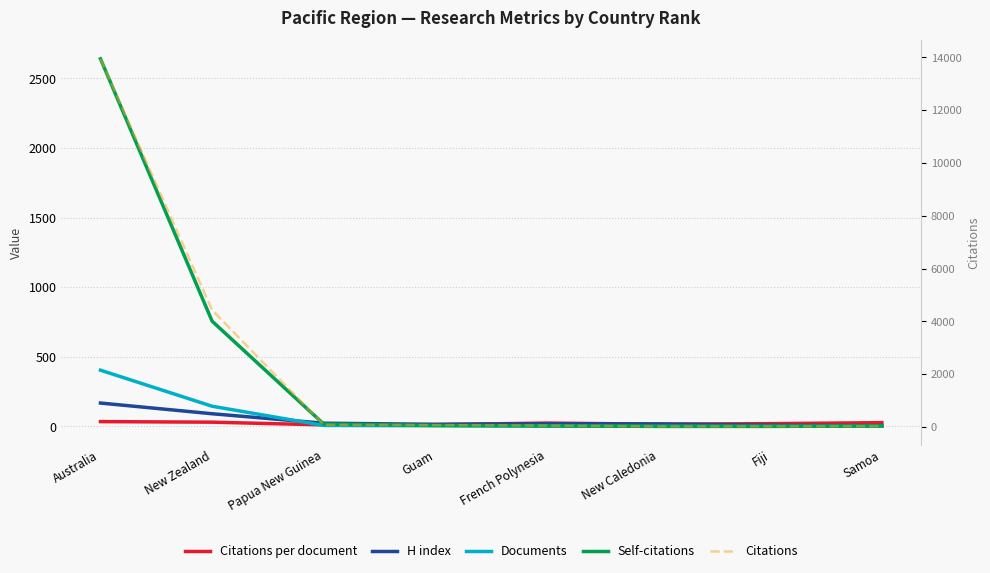

True or false: Self-citations and Citations cross at least once.

False